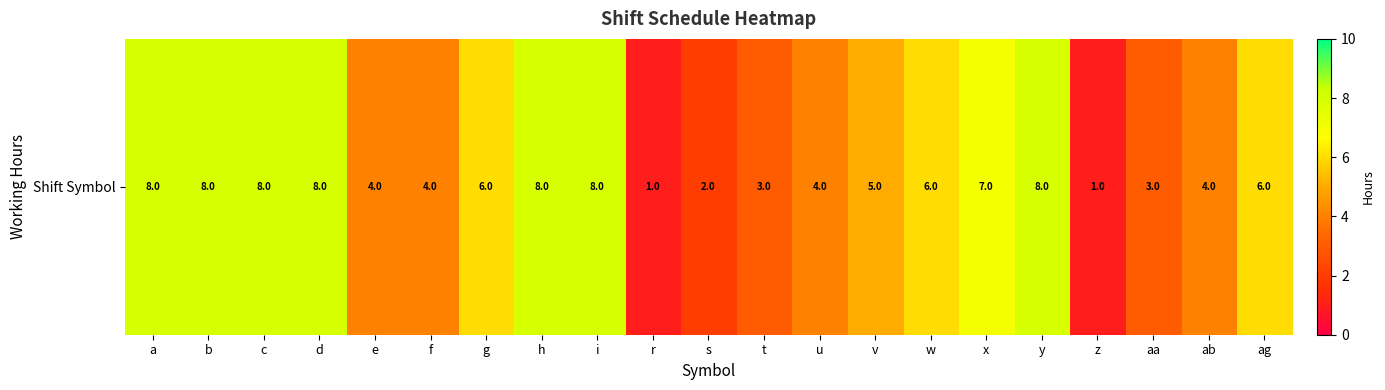

How many data points are less than 6?

10